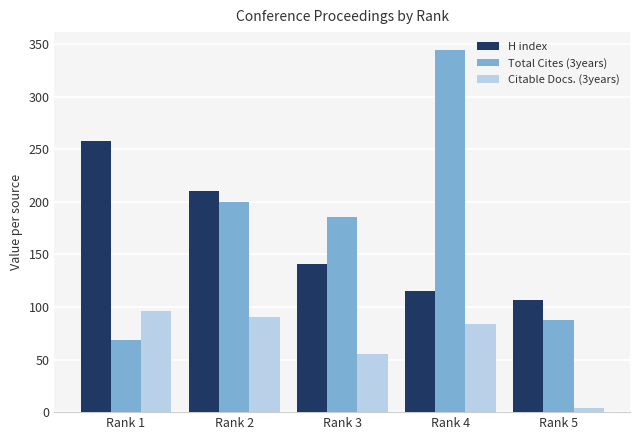

Which series has the largest total across all categories?

Total Cites (3years)